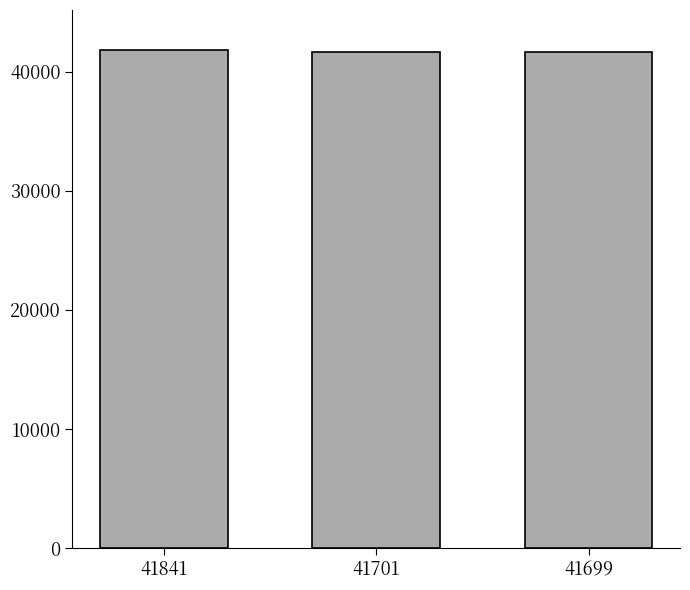

What is the change in value from 41701 to 41699?

-2